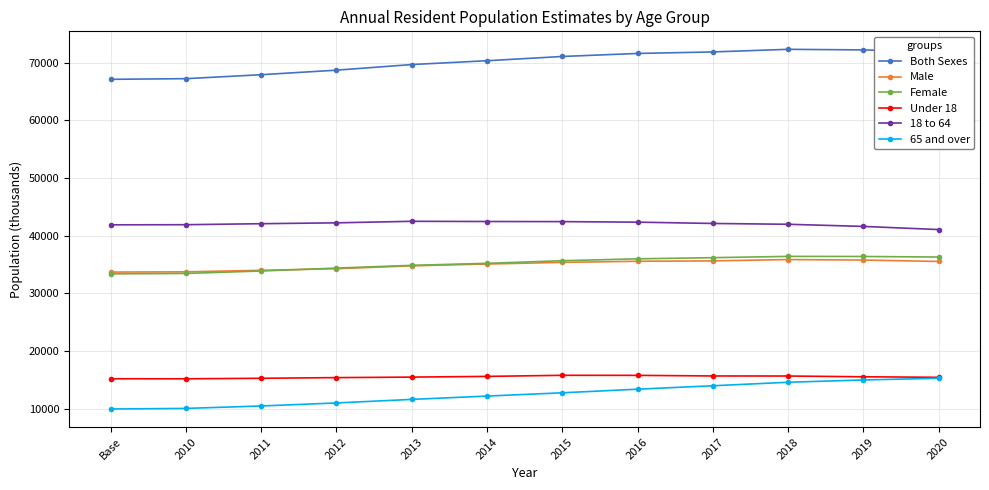

True or false: Under 18 and Both Sexes intersect in this chart.

False